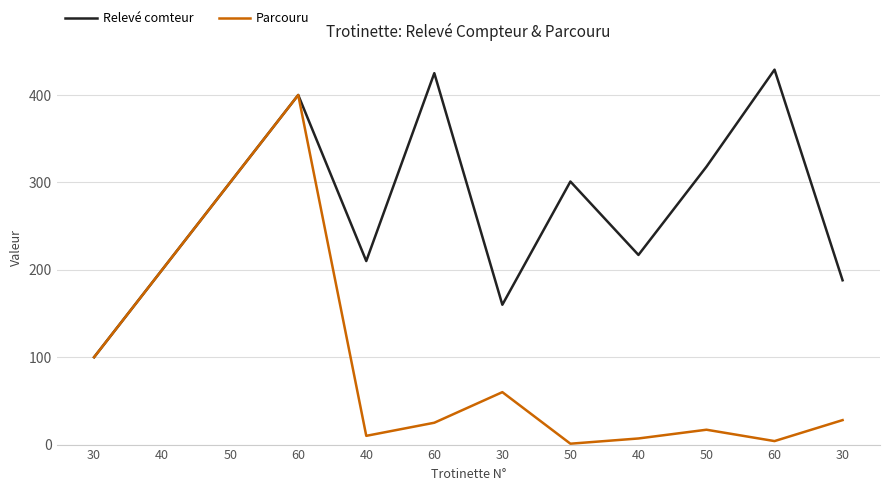

Is it true that Relevé comteur equals 425 at 60?

True